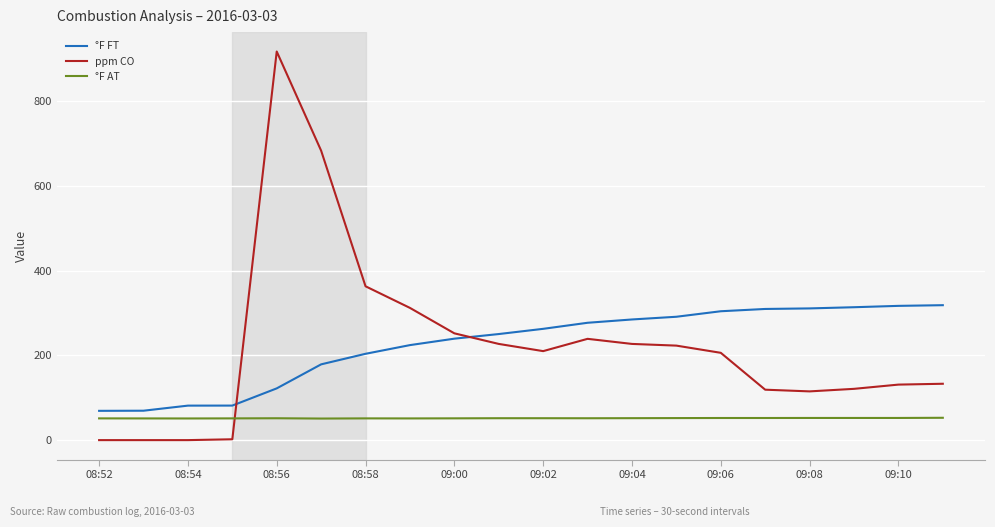

Rank the series by their maximum value, from lowest to highest.

°F AT, °F FT, ppm CO